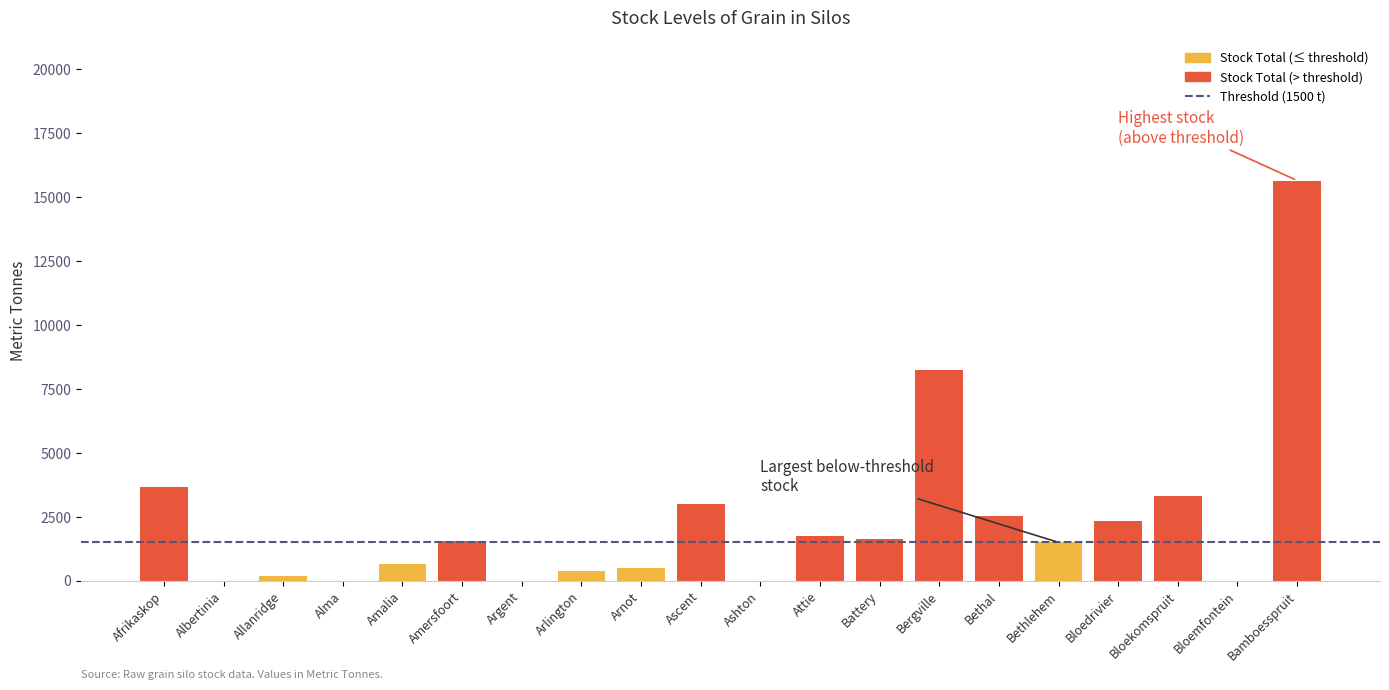

What is the difference between the maximum and minimum values in the TOTAL PER SILO series?

15650